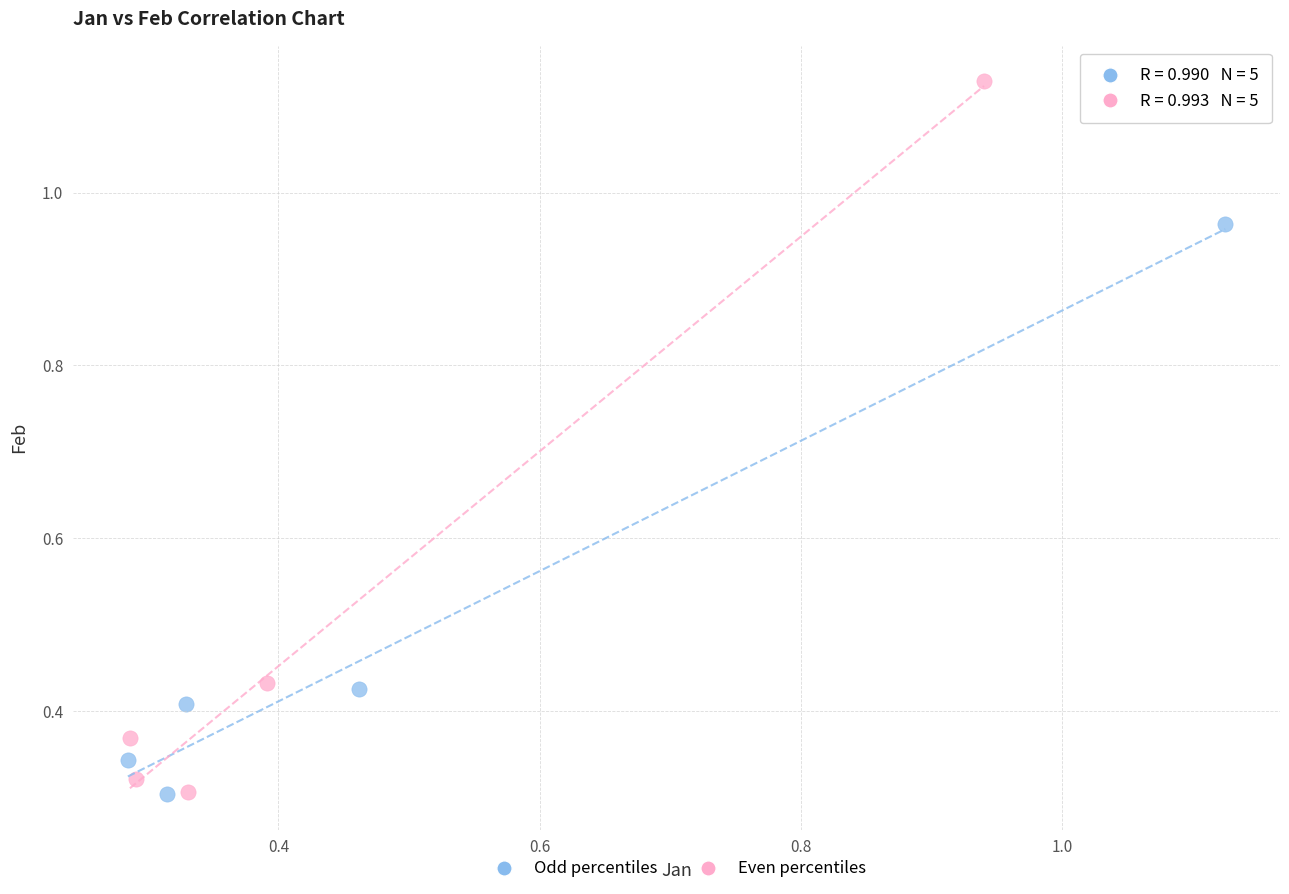

Which series has the largest Y range (max minus min)?

Even percentiles